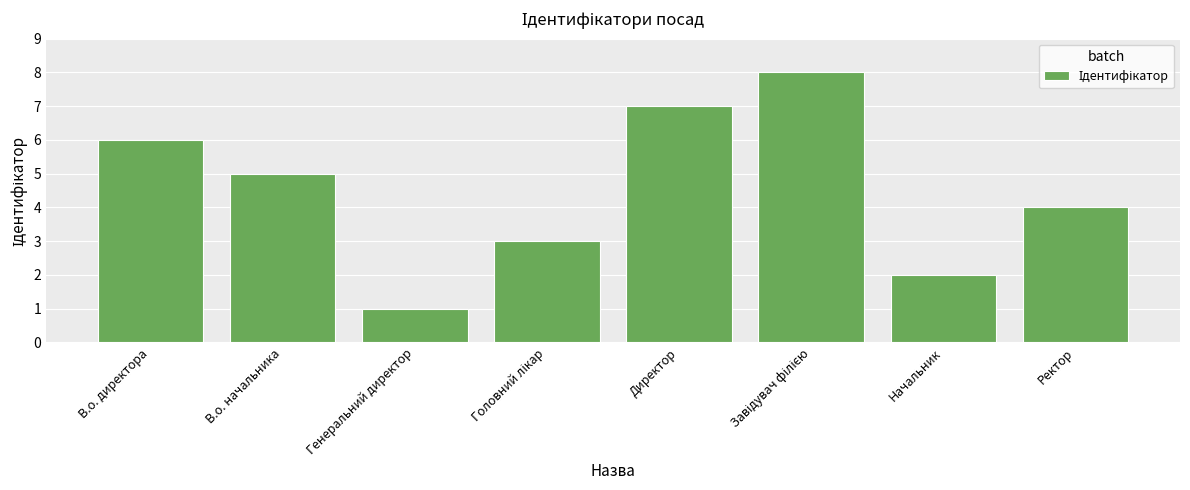

What is the label of the 1st bar from the right?

Ректор